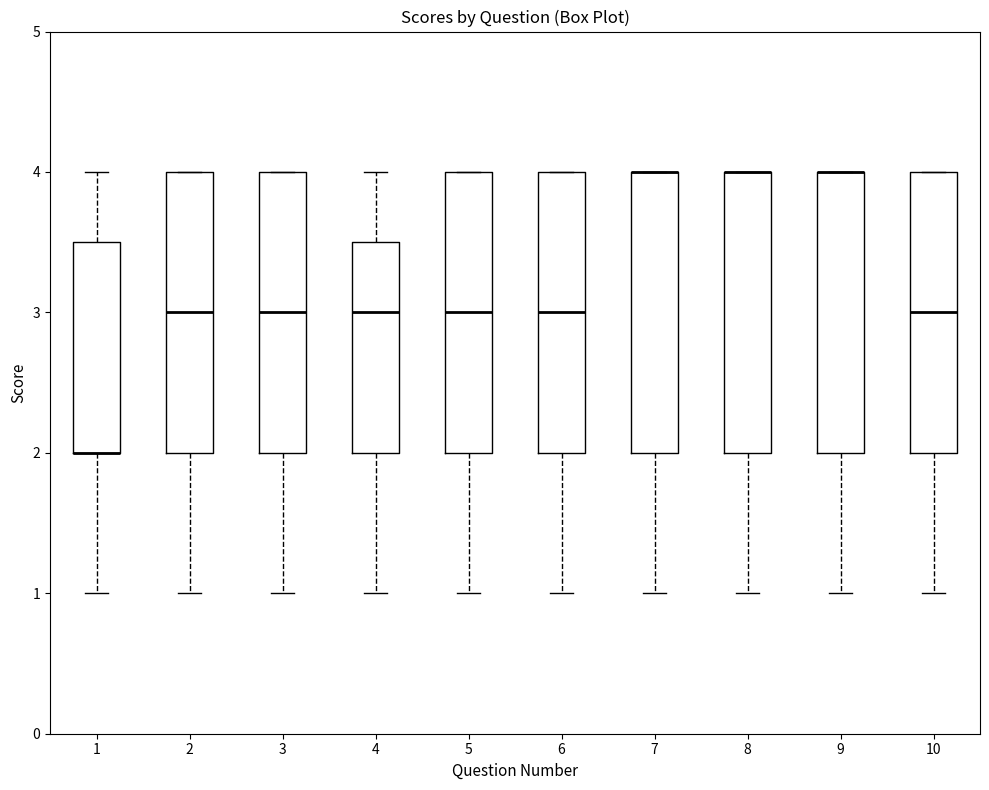

Reading left to right, transcribe this box plot: for each box, give where its median line is, the range the box spans, and where its two whiskers end, as read against the y-axis. The values are not printed on the chart, so give them approximately, as read against the axis.

1: median 2.0 (drawn on the box's lower edge), box 2.0 to 3.5, whiskers 1.0 to 4.0
2: median 3.0, box 2.0 to 4.0, whiskers 1.0 to 4.0
3: median 3.0, box 2.0 to 4.0, whiskers 1.0 to 4.0
4: median 3.0, box 2.0 to 3.5, whiskers 1.0 to 4.0
5: median 3.0, box 2.0 to 4.0, whiskers 1.0 to 4.0
6: median 3.0, box 2.0 to 4.0, whiskers 1.0 to 4.0
7: median 4.0 (drawn on the box's upper edge), box 2.0 to 4.0, whiskers 1.0 to 4.0
8: median 4.0 (drawn on the box's upper edge), box 2.0 to 4.0, whiskers 1.0 to 4.0
9: median 4.0 (drawn on the box's upper edge), box 2.0 to 4.0, whiskers 1.0 to 4.0
10: median 3.0, box 2.0 to 4.0, whiskers 1.0 to 4.0